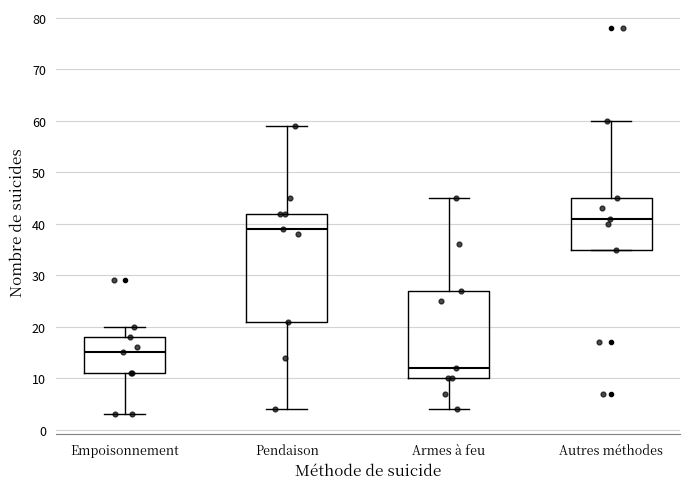

Comparing the boxes themselves (not the whiskers), which one is the tallest?

Pendaison